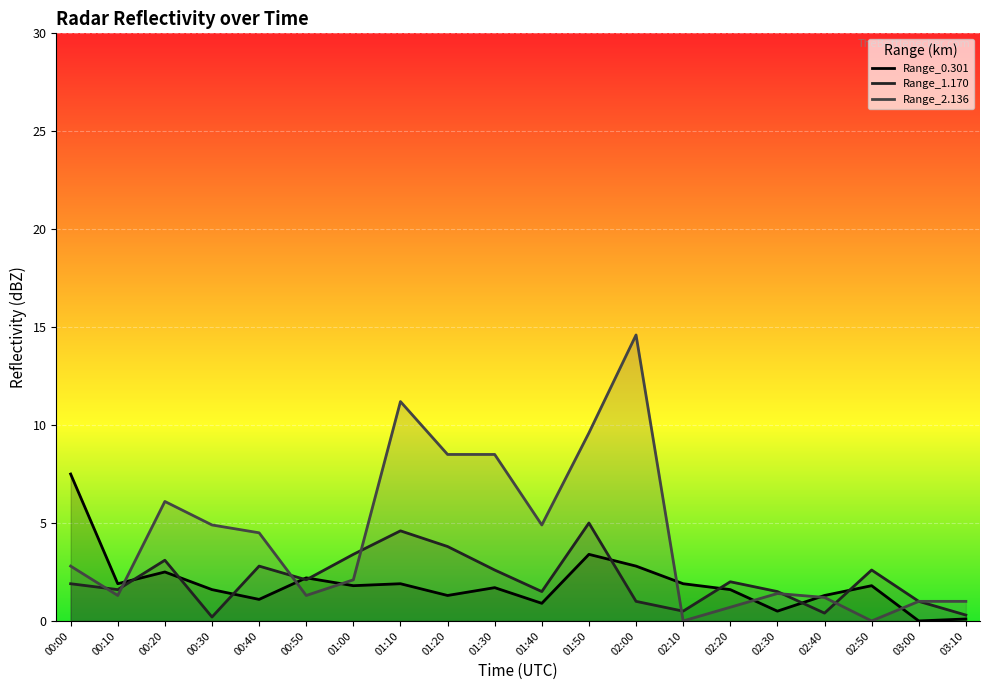

Which series changed the most between 00:00 and 02:40?

Range_0.301